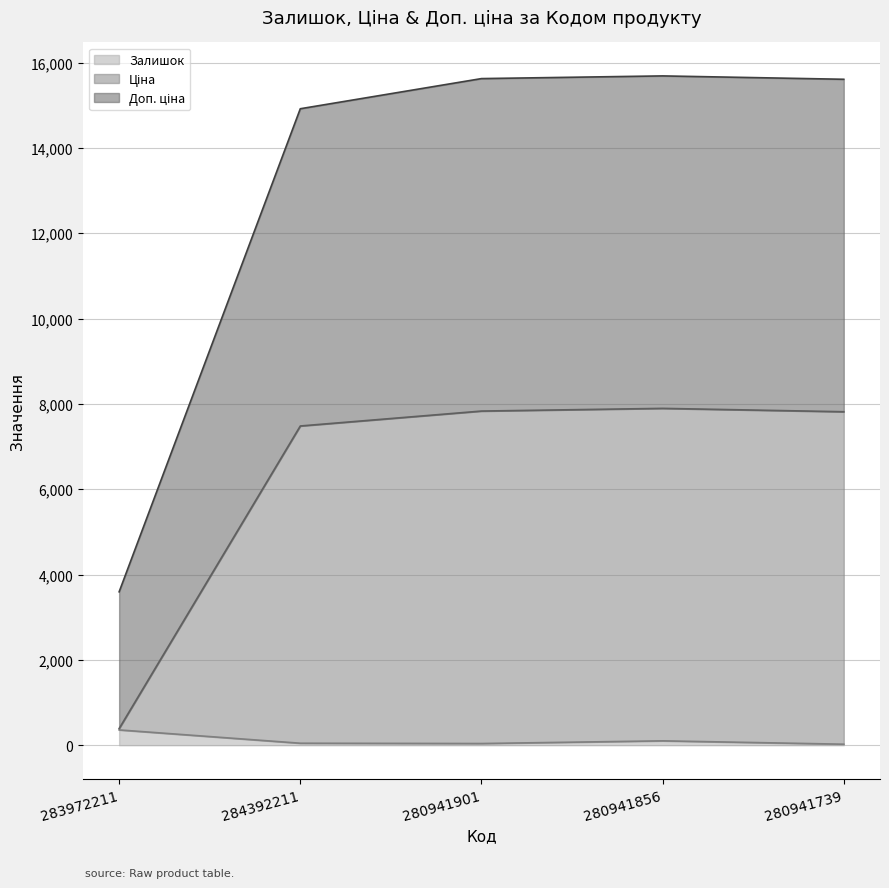

Reading right to left, what are all the values shown in this chart?

Залишок: 280941739=23.0	280941856=102.0	280941901=39.0	284392211=46.0	283972211=358.0
Ціна: 280941739=7815.9	280941856=7894.9	280941901=7831.9	284392211=7482.2	283972211=390.1
Доп. ціна: 280941739=15608.9	280941856=15687.9	280941901=15624.9	284392211=14918.3	283972211=3595.1